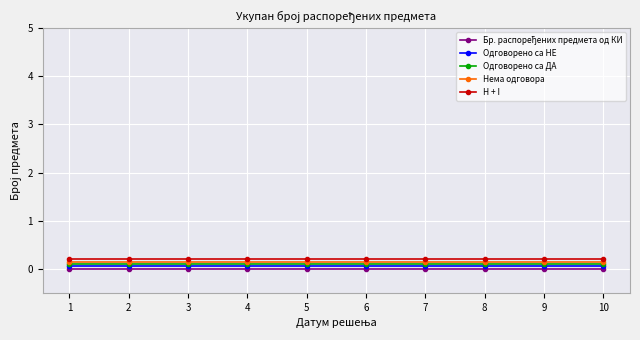

True or false: H + I and Одговорено са НЕ intersect in this chart.

False